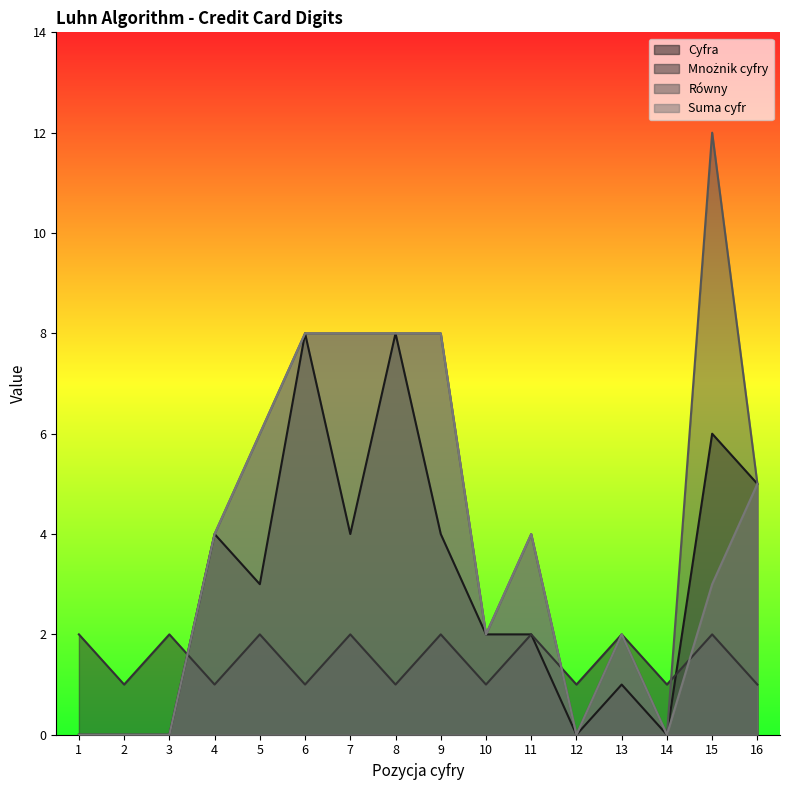

Rank the series by their average value, from lowest to highest.

Mnożnik cyfry, Cyfra, Suma cyfr, Równy